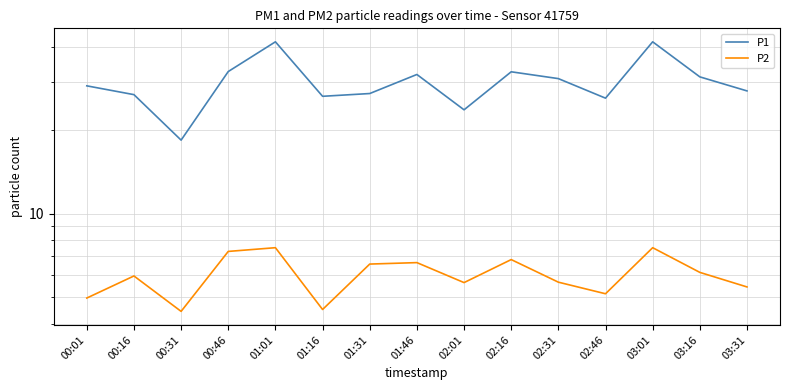

What is the difference between the maximum and minimum values in the P2 series?

3.1